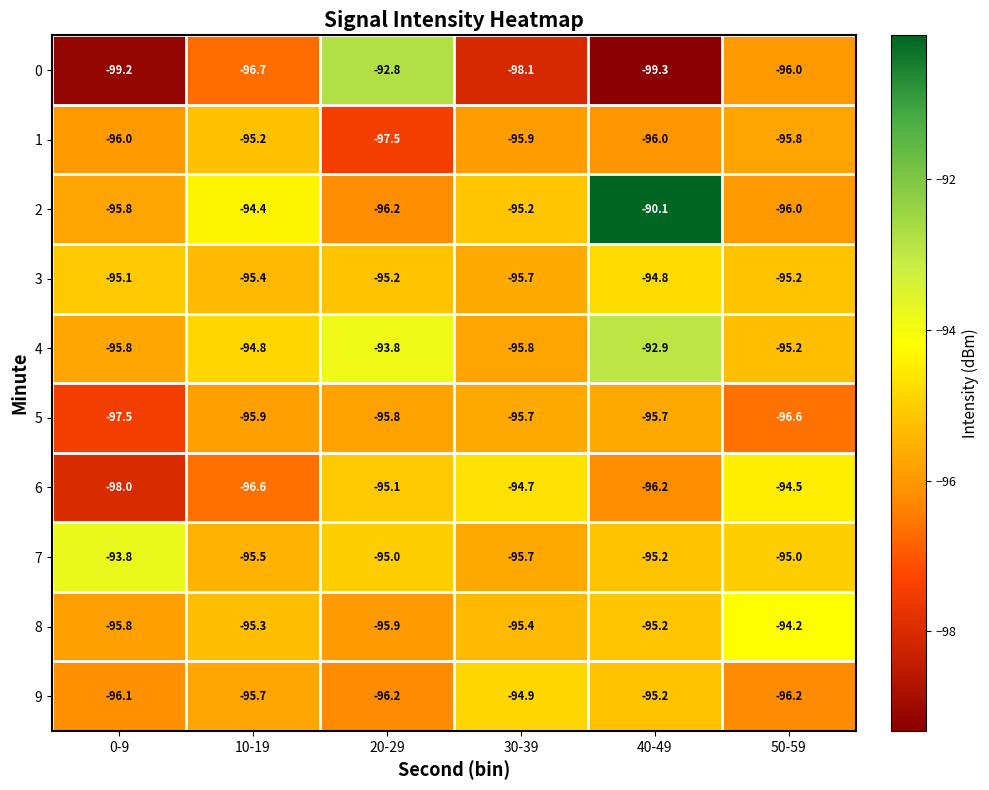

What is the difference between the 6 values at 30-39 and 20-29?

0.4